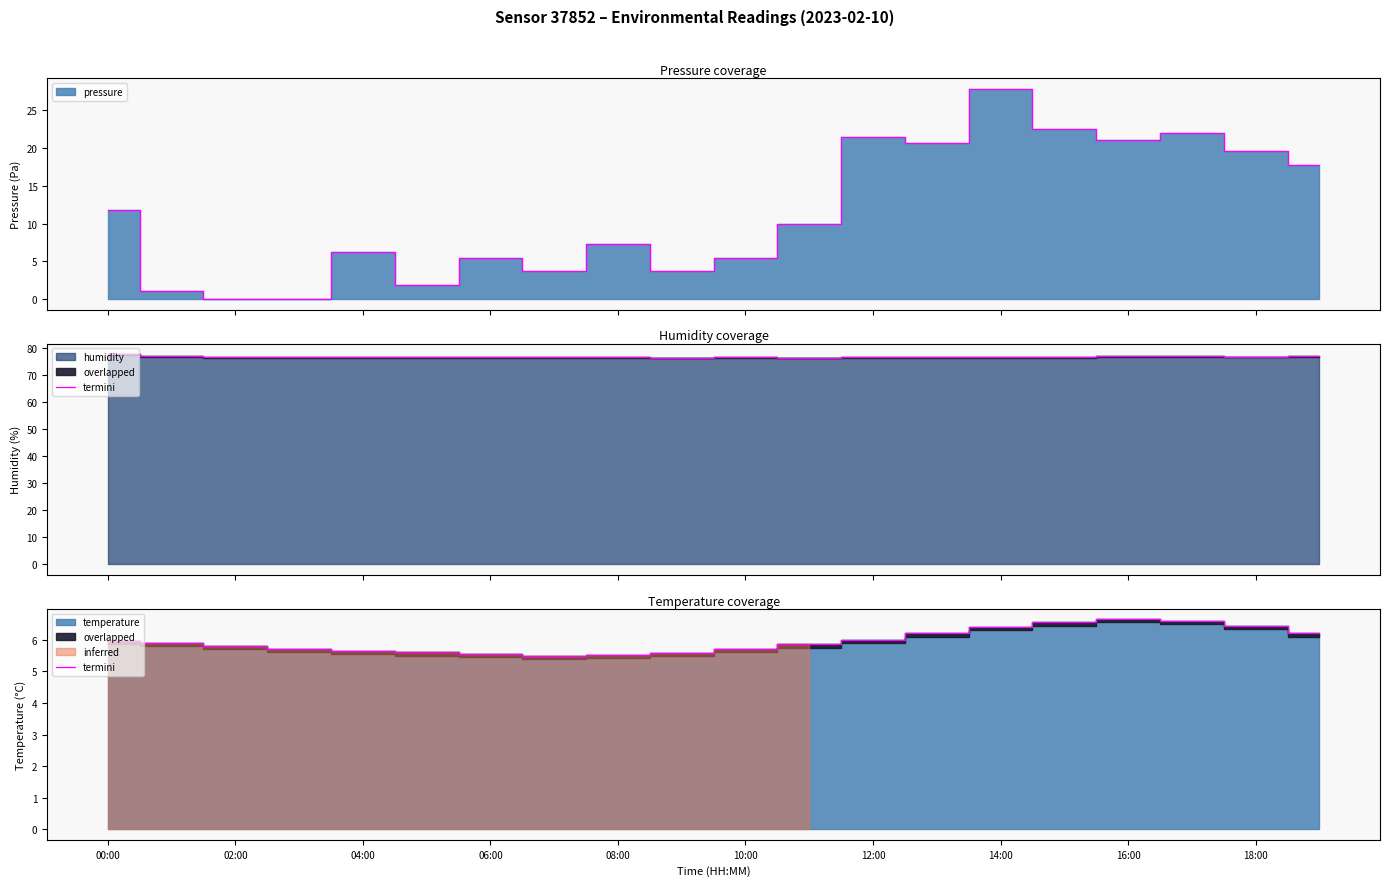

The value at 06:00 is 2.0. True or false?

False